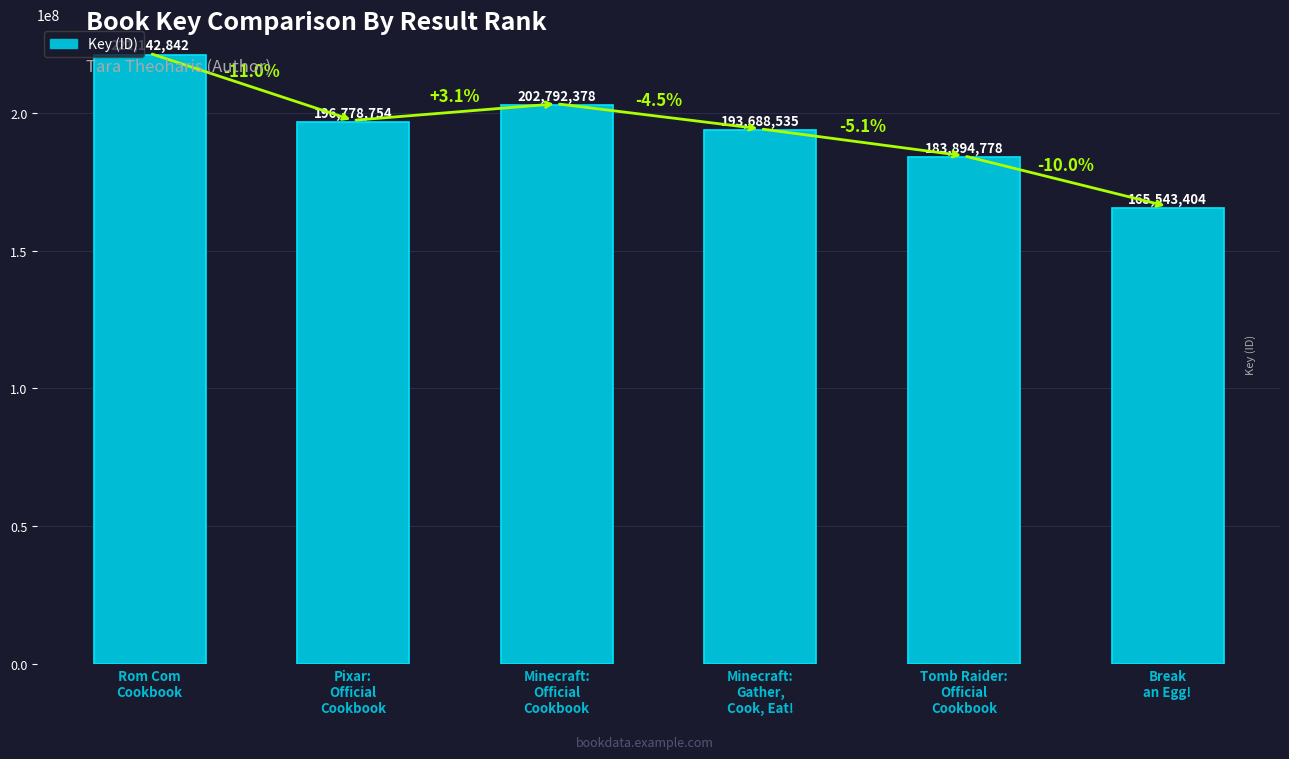

Rank the categories by value from lowest to highest.

Break
an Egg!, Tomb Raider:
Official
Cookbook, Minecraft:
Gather,
Cook, Eat!, Pixar:
Official
Cookbook, Minecraft:
Official
Cookbook, Rom Com
Cookbook